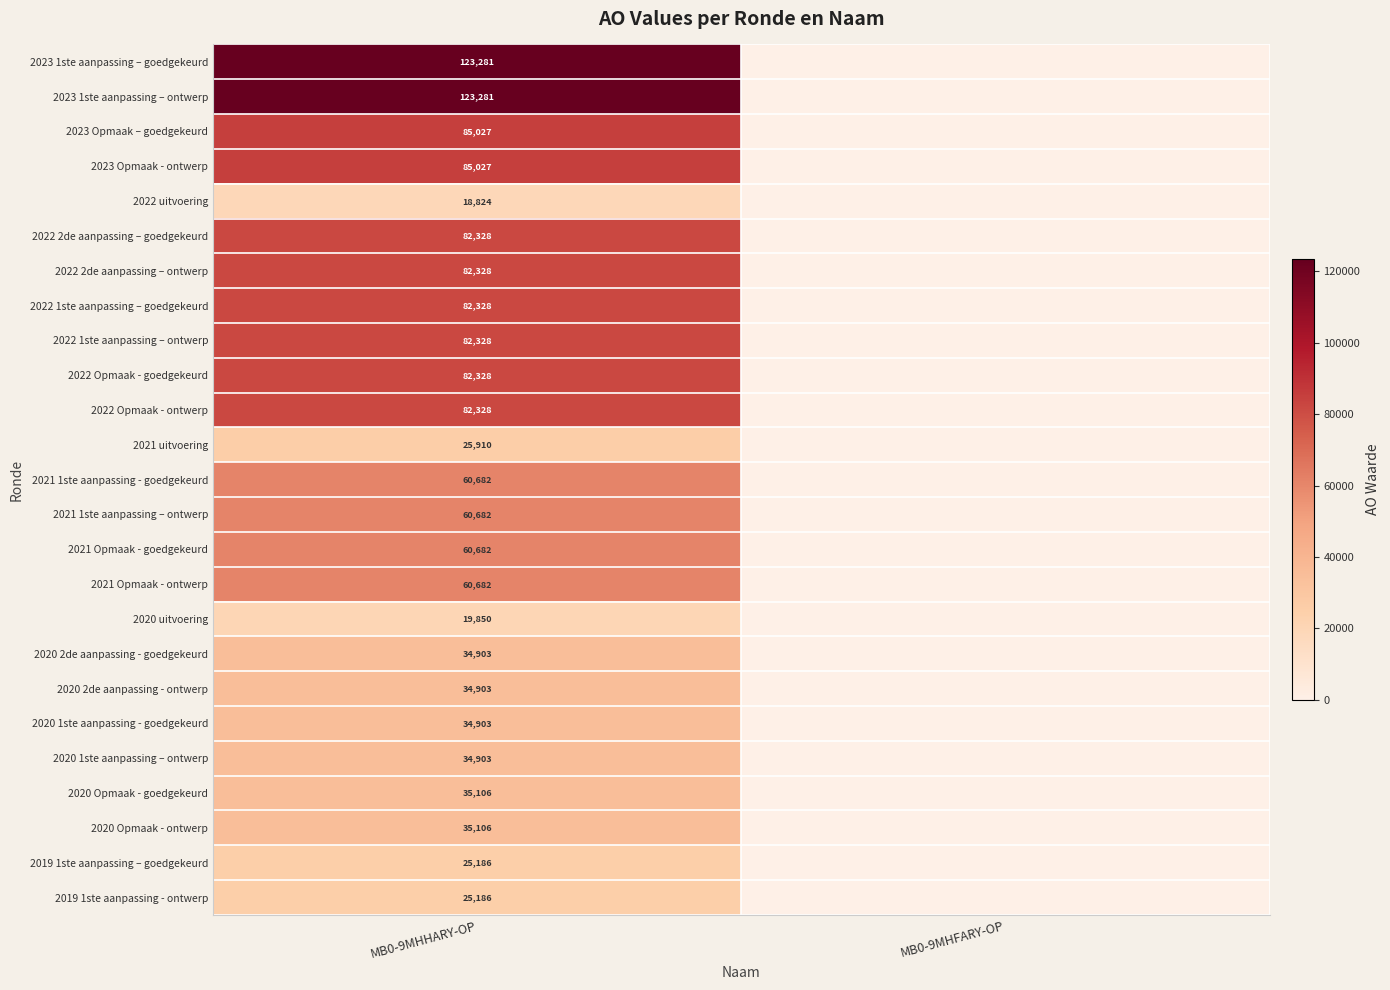

The 2021 Opmaak - ontwerp series shows 89846 at MB0-9MHHARY-OP. True or false?

False